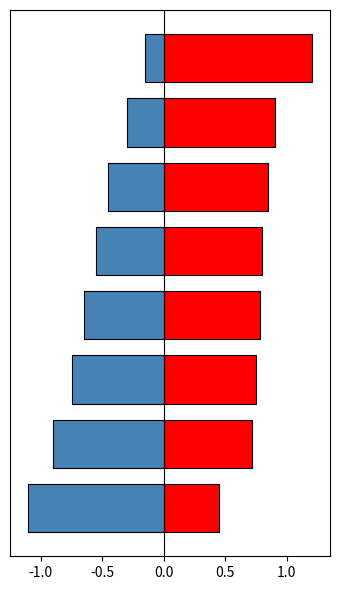

How many categories are shown in the chart?

8